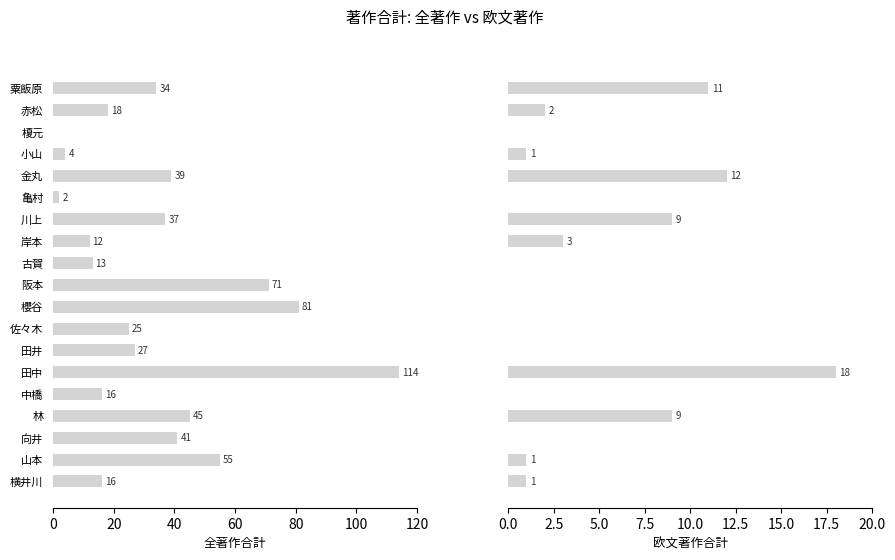

Is it true that 著作合計 equals 170 at 田中?

False